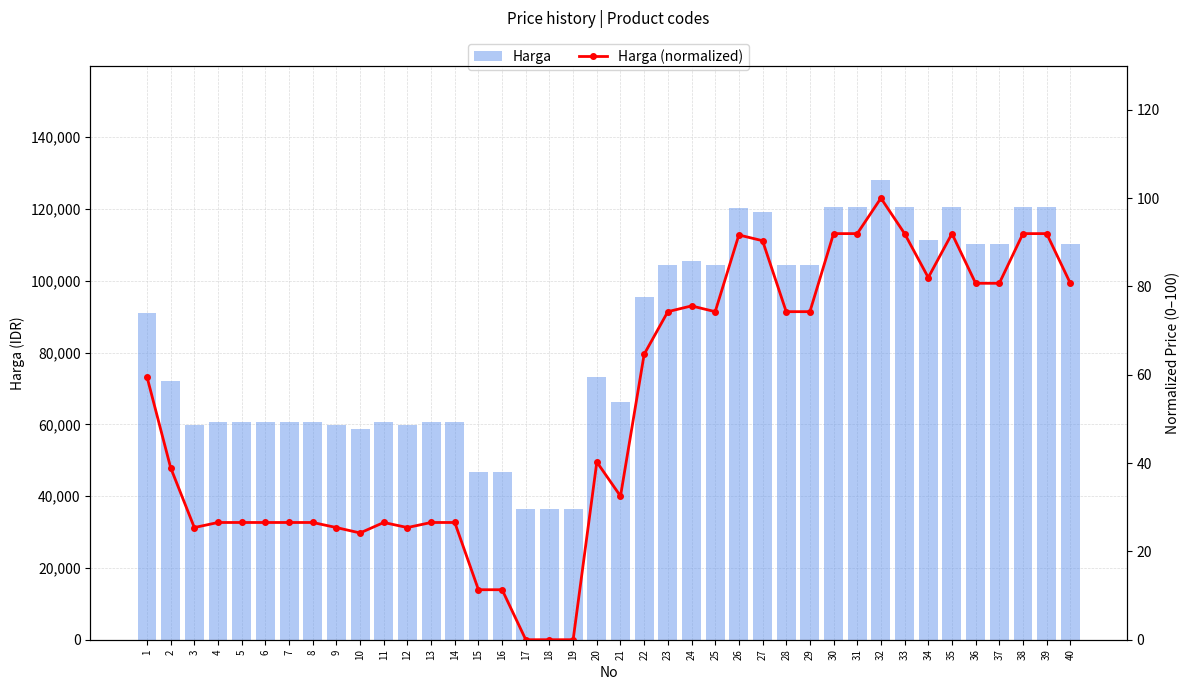

Are the bars grouped side by side (vs. stacked)?

Yes